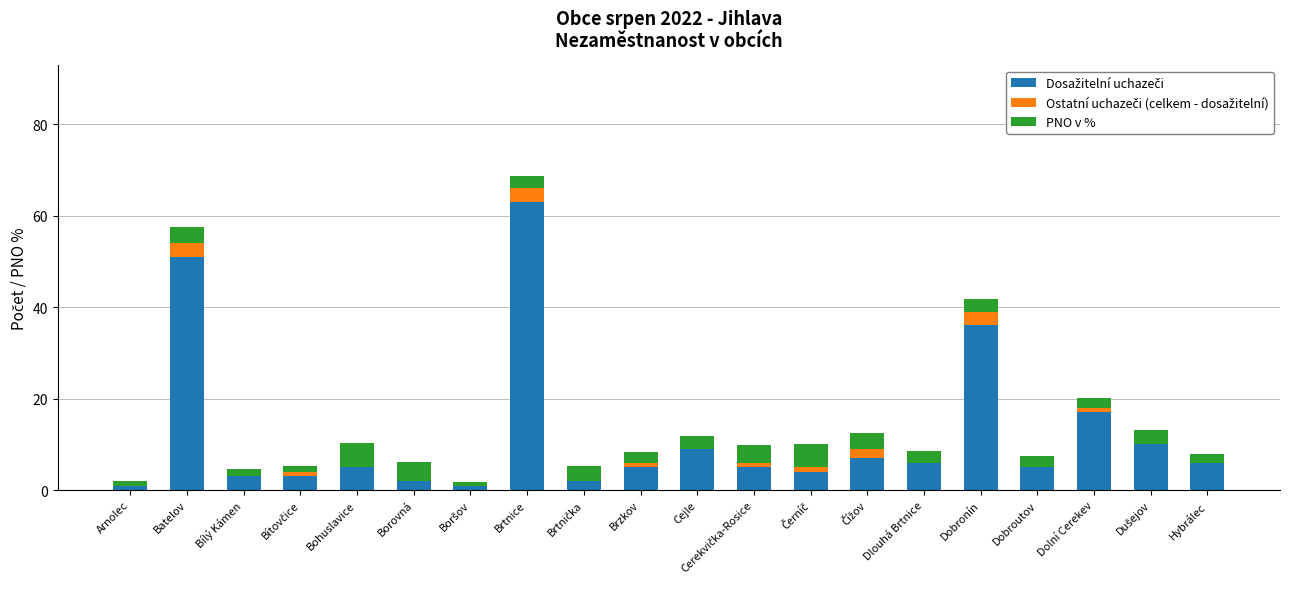

At which category is the sum across all series the highest?

Brtnice